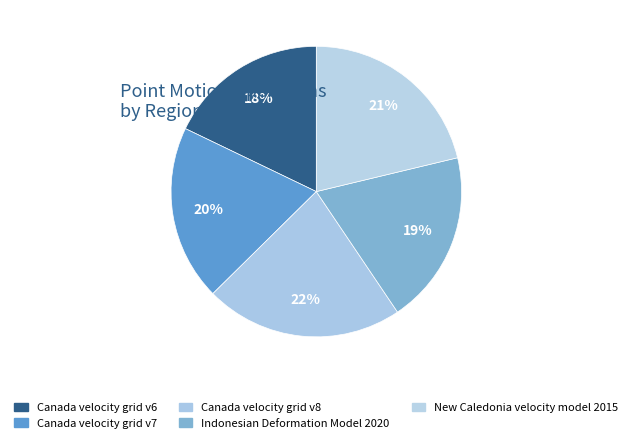

True or false: Canada velocity grid v7 accounts for 20% of the total.

True